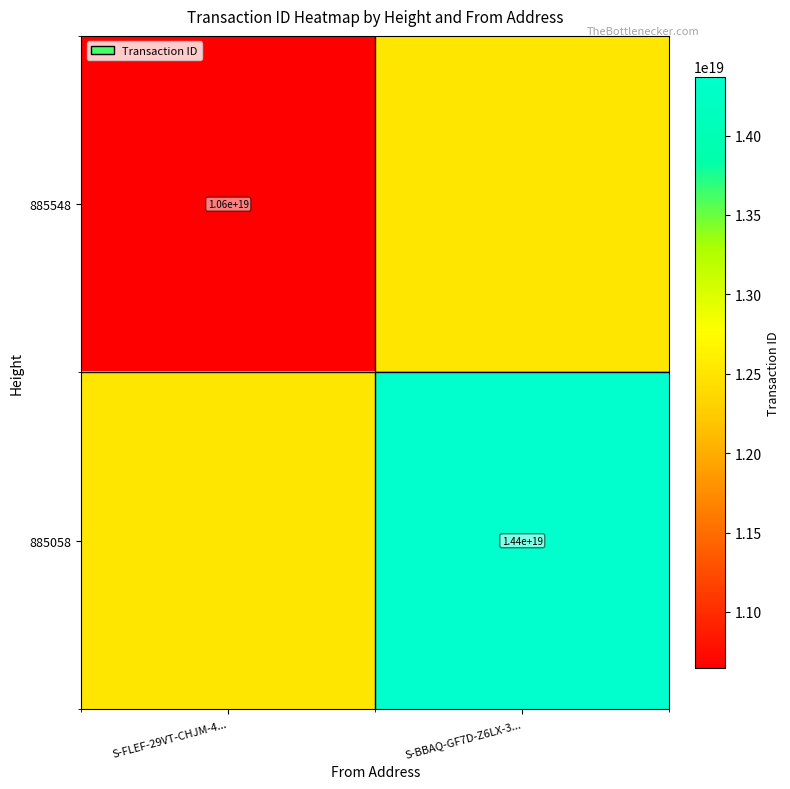

The value of 885548 at S-FLEF-29VT-CHJM-4... is 5115427607170896896. True or false?

False